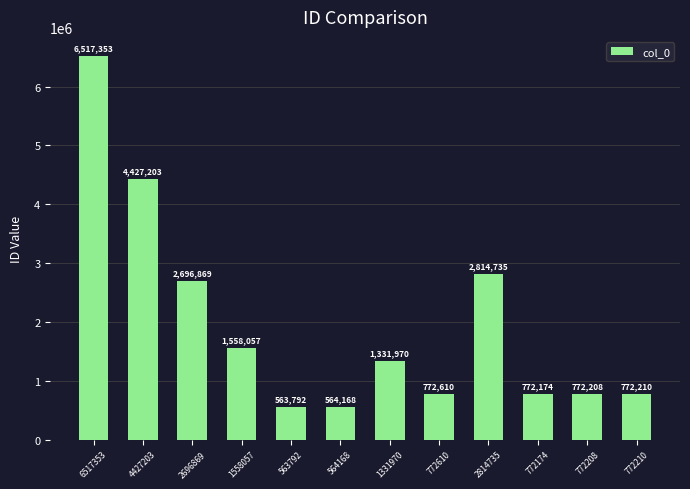

True or false: the data shows 3923716 at 2814735.

False